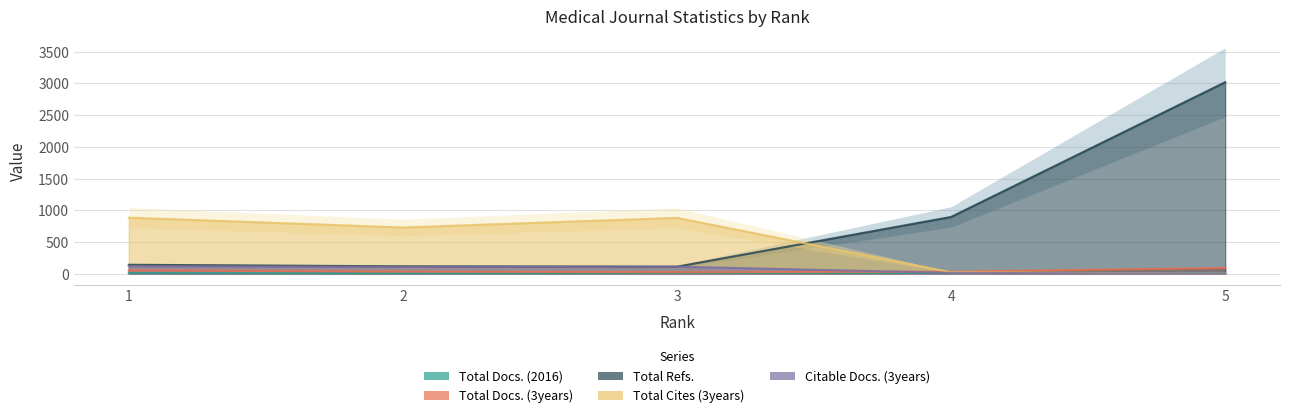

The value of Total Docs. (3years) at 5 is 90. True or false?

True